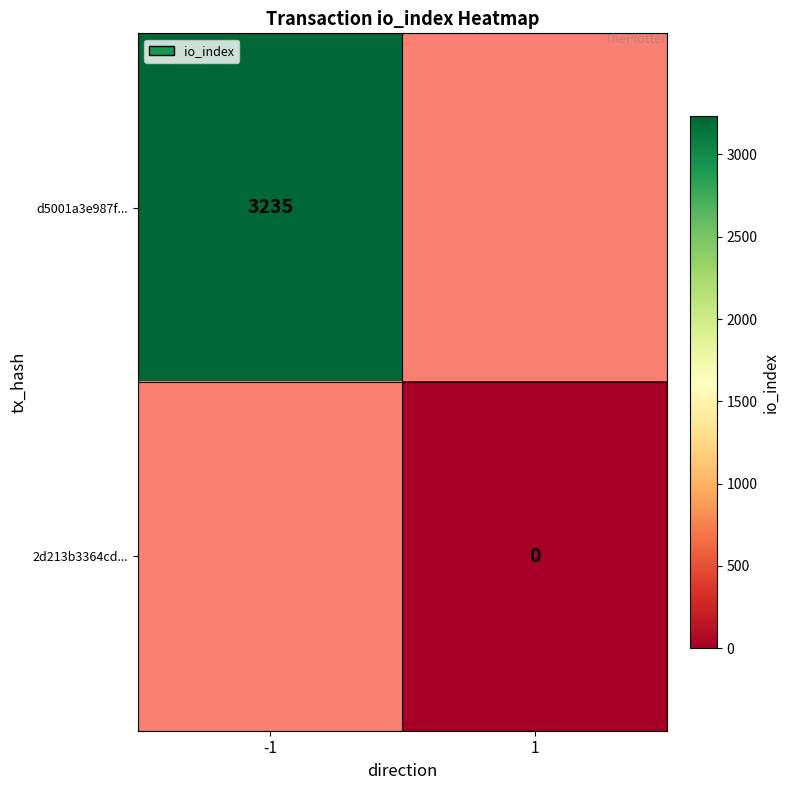

Count the d5001a3e987f... values in the range 0 to 3235.

2